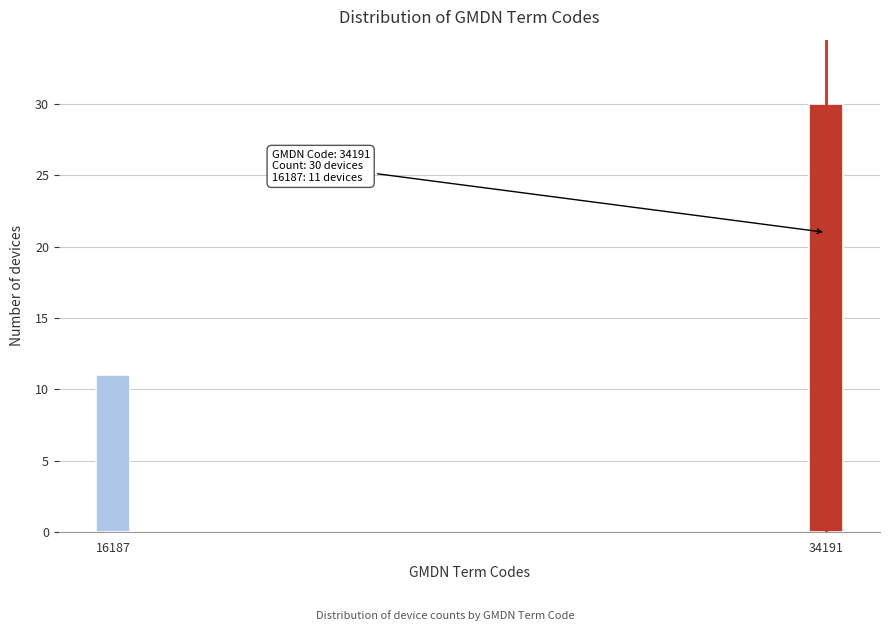

Reading left to right, list all the values displayed in this chart.

16187=11	34191=30